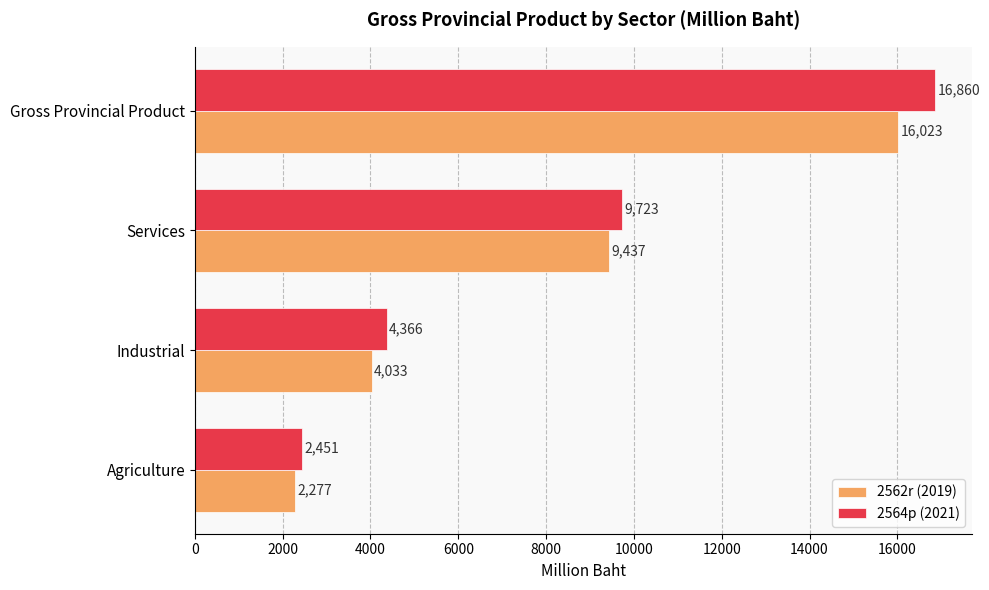

What is the difference between the second highest and minimum values in the 2564p (2021) series?

7272